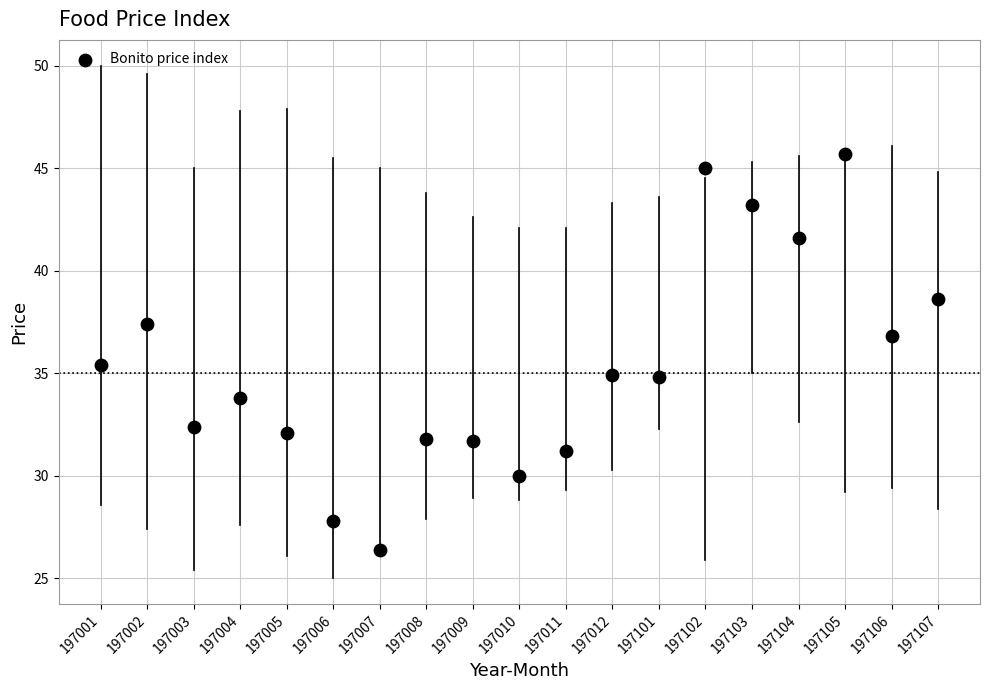

What is the range of Y values (max minus min)?

19.3